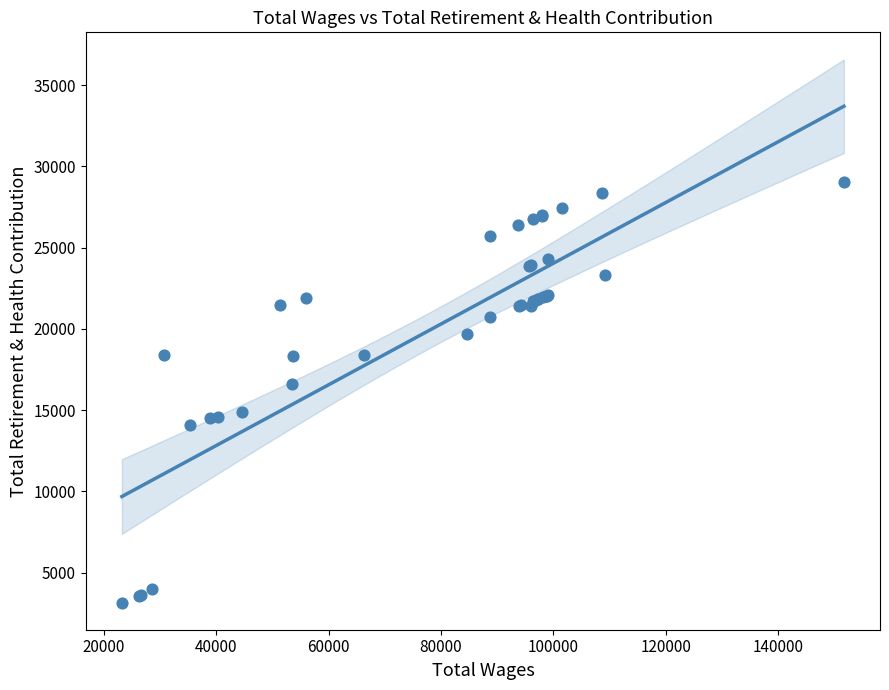

What Y value in the scatter plot is closest to 16096?

16626